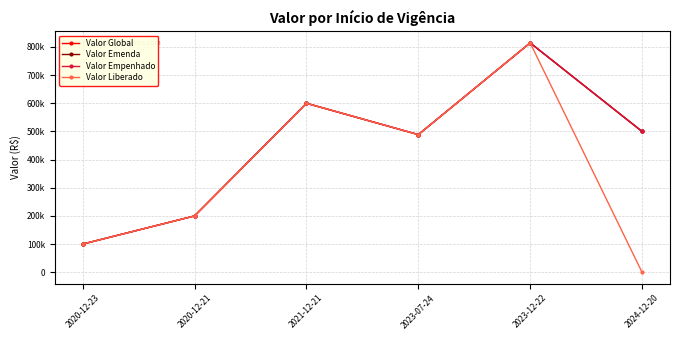

Does the chart have visible grid lines?

Yes